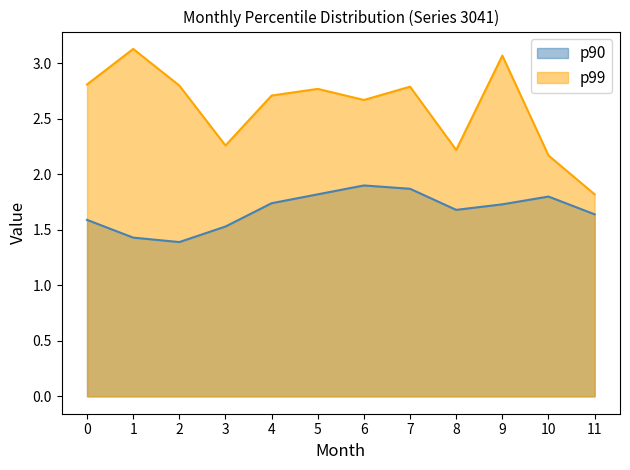

At which label does p90 reach its peak?

6